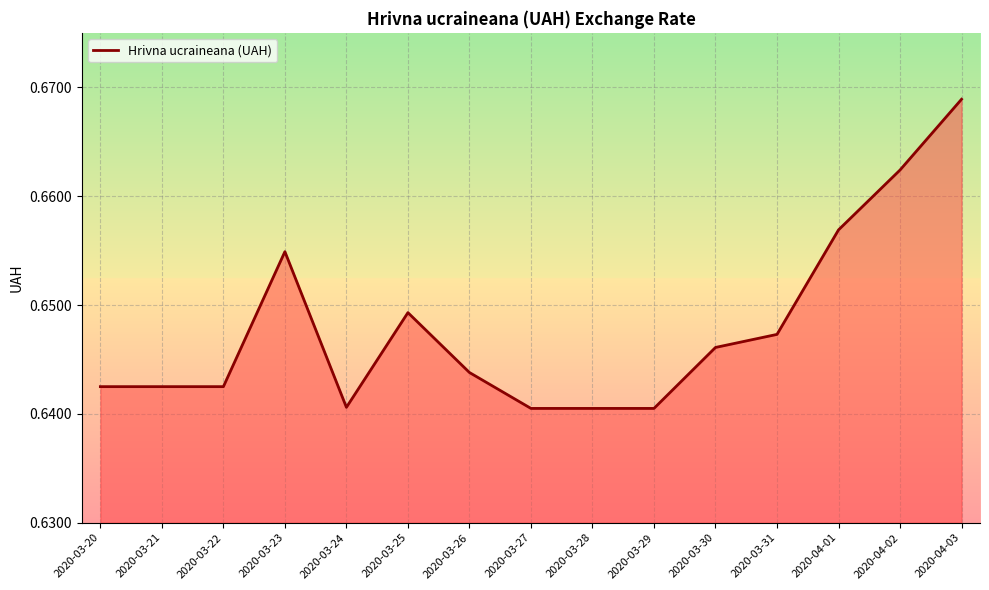

The value at 2020-03-26 is 0.3. True or false?

False